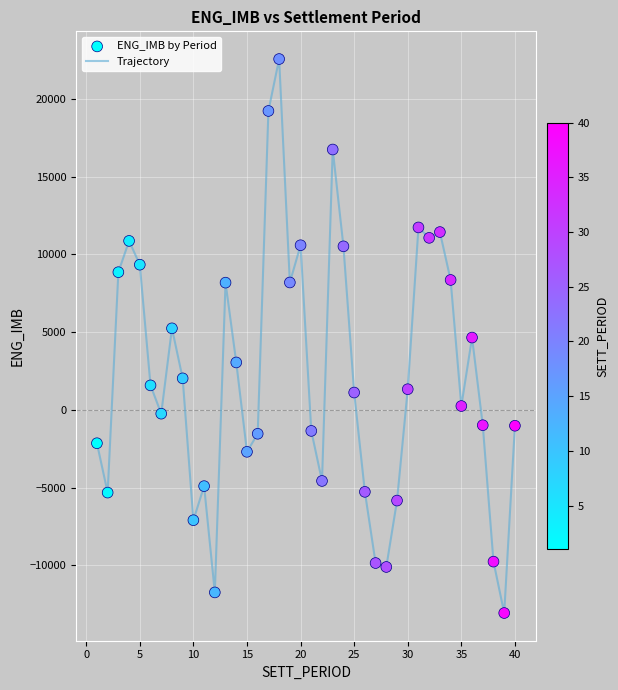

What is the greatest value displayed?

22561.1